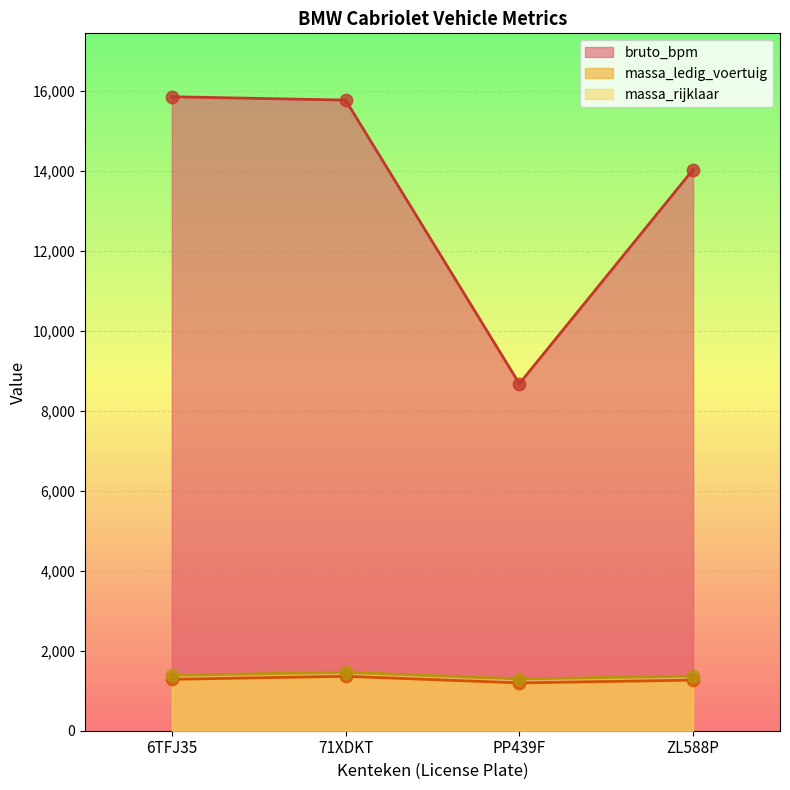

At which category is the sum across all series the highest?

71XDKT